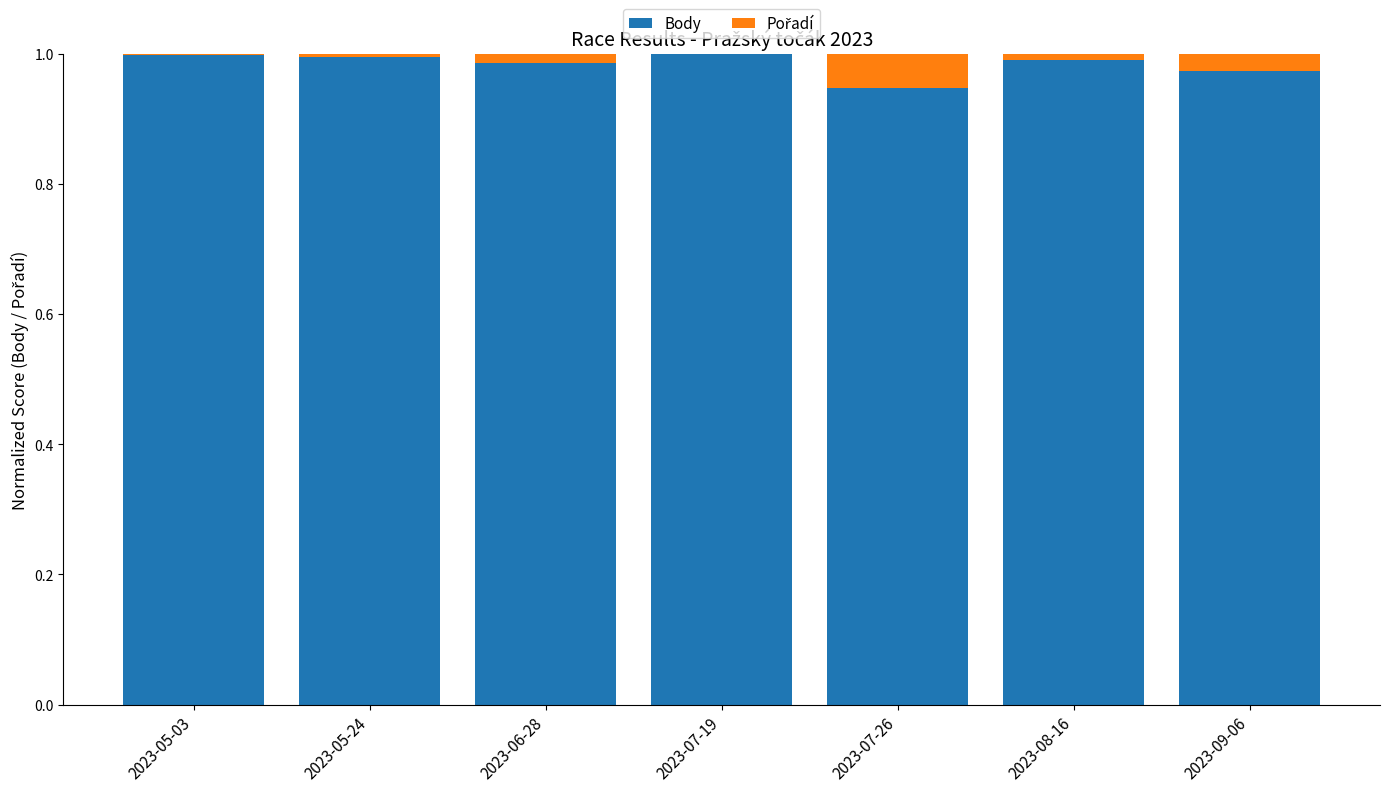

Is it true that Body equals 1.0 at 2023-06-28?

True